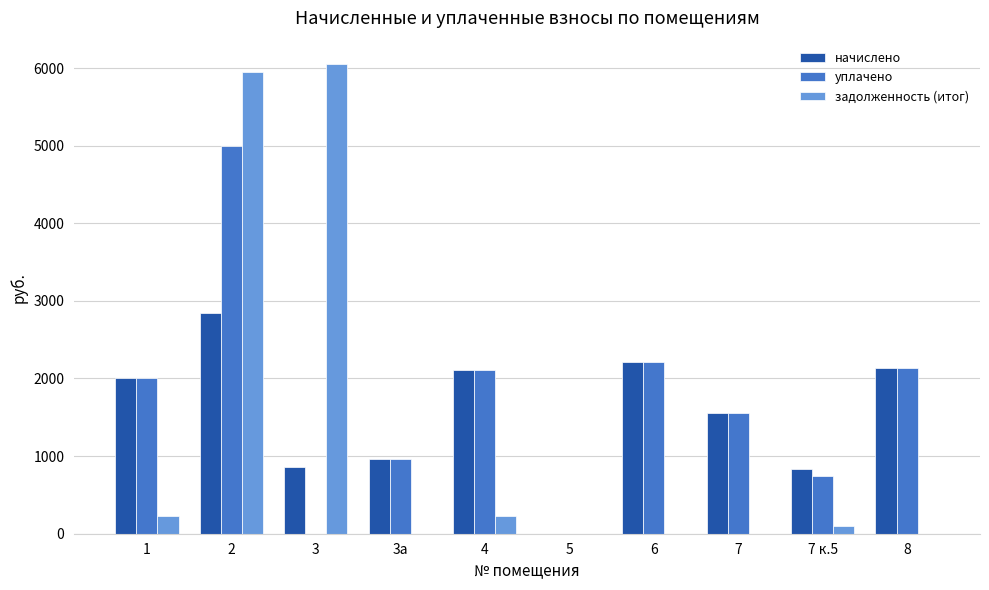

How many groups of bars are there?

10